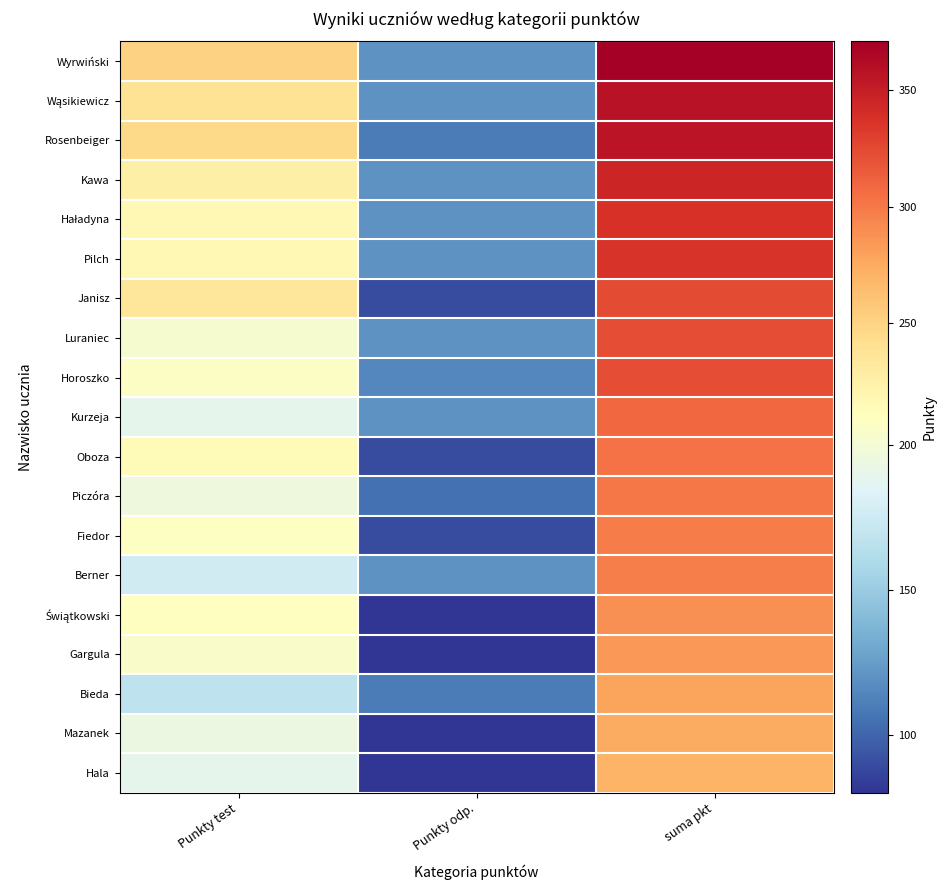

What is the total value across all series at suma pkt?

5975